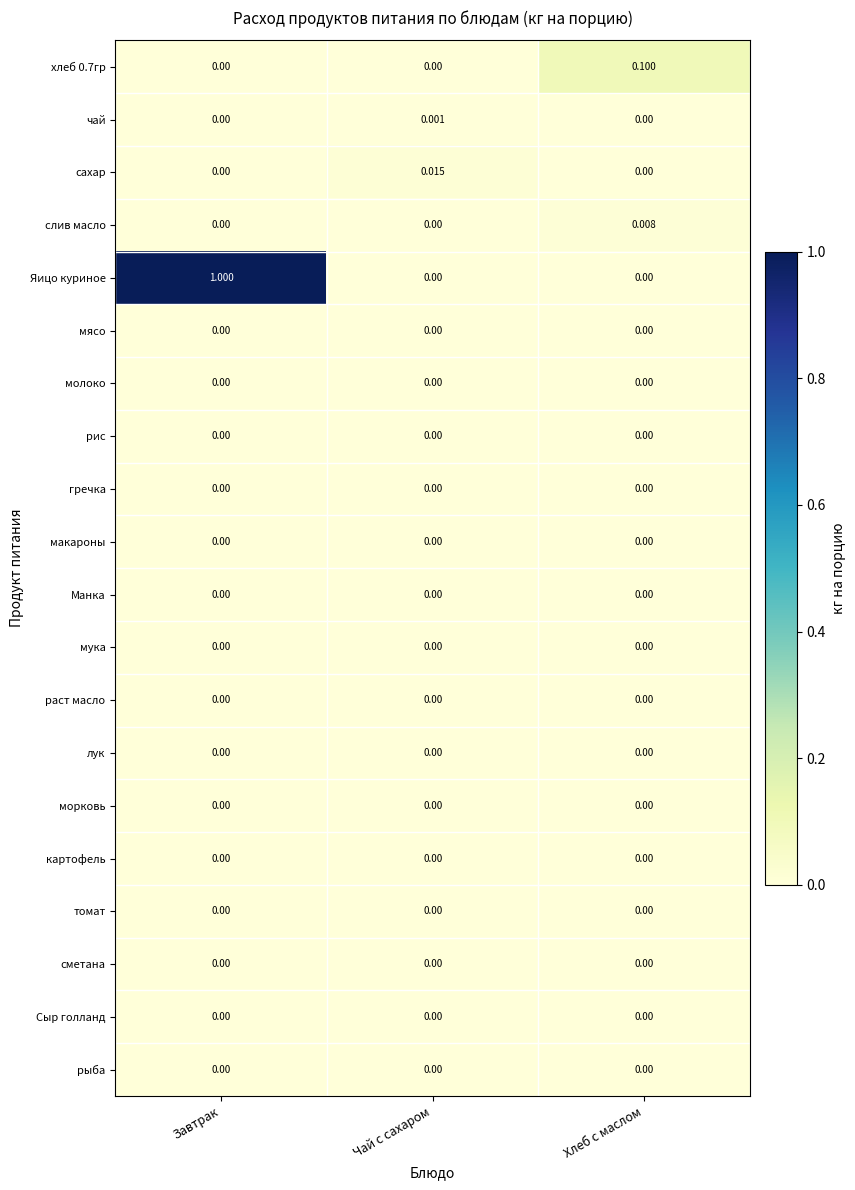

How many data points does each series have?

3